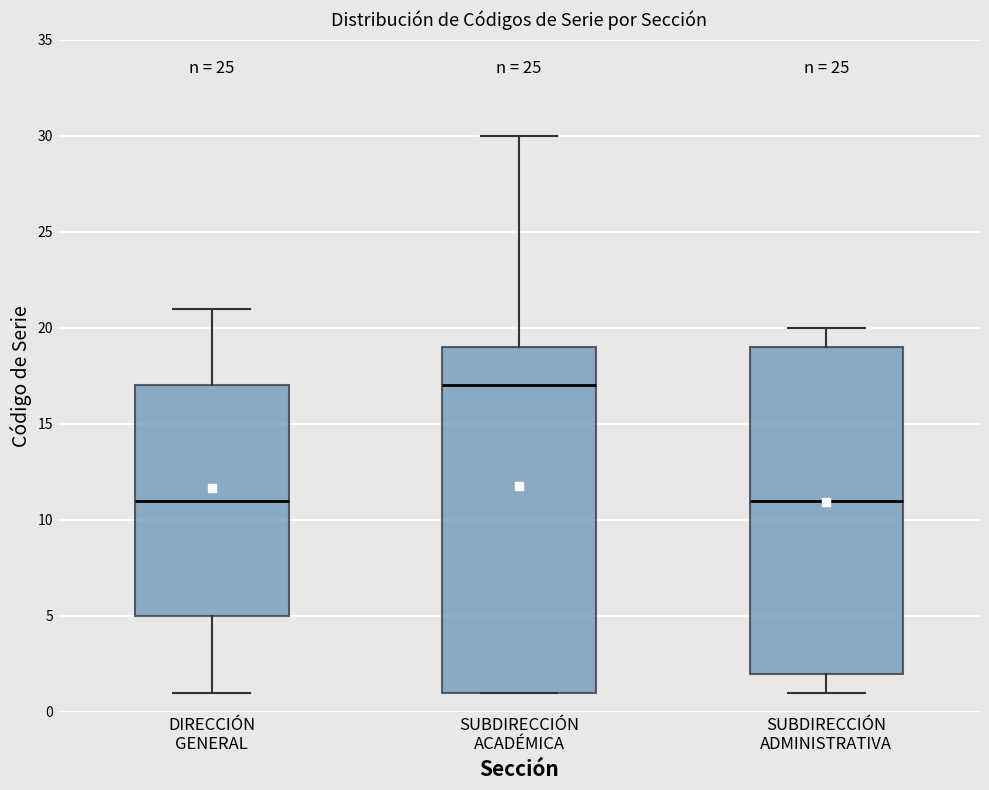

Comparing the boxes themselves (not the whiskers), which one is the tallest?

SUBDIRECCIÓN ACADÉMICA